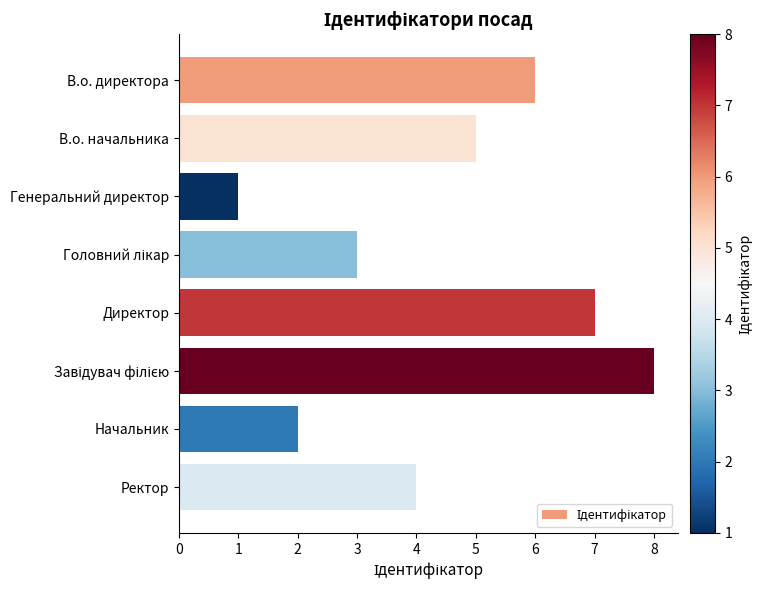

The chart shows a value of 1 at Ректор. True or false?

False